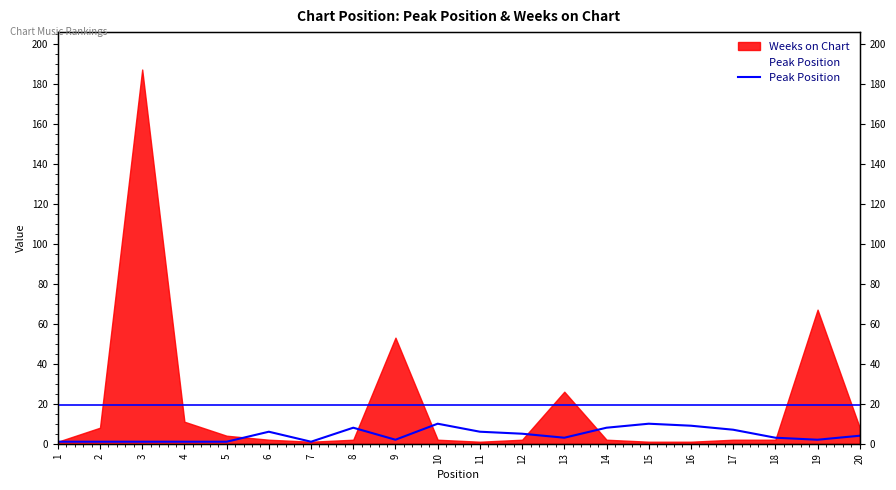

Reading right to left, what are all the values shown in this chart?

20=4	19=2	18=3	17=7	16=9	15=10	14=8	13=3	12=5	11=6	10=10	9=2	8=8	7=1	6=6	5=1	4=1	3=1	2=1	1=1